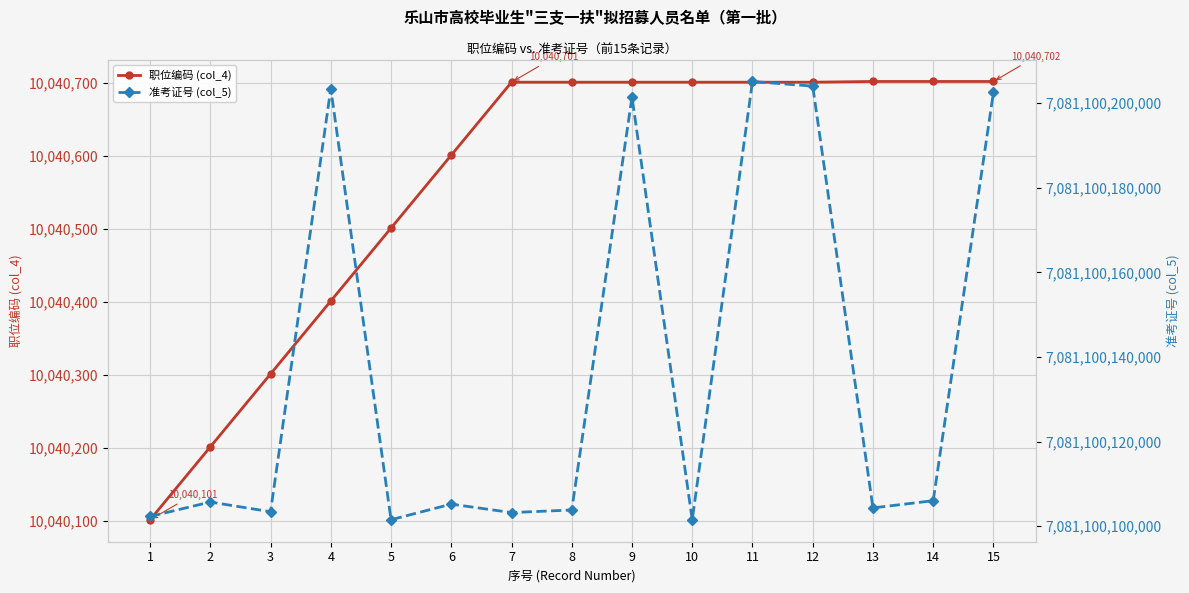

Reading right to left, extract all data points from this chart.

职位编码 (col_4): 15=10040702	14=10040702	13=10040702	12=10040701	11=10040701	10=10040701	9=10040701	8=10040701	7=10040701	6=10040601	5=10040501	4=10040401	3=10040301	2=10040201	1=10040101
准考证号 (col_5): 15=7081100202505	14=7081100106027	13=7081100104322	12=7081100204005	11=7081100205107	10=7081100101510	9=7081100201425	8=7081100103826	7=7081100103219	6=7081100105219	5=7081100101526	4=7081100203422	3=7081100103415	2=7081100105712	1=7081100102303